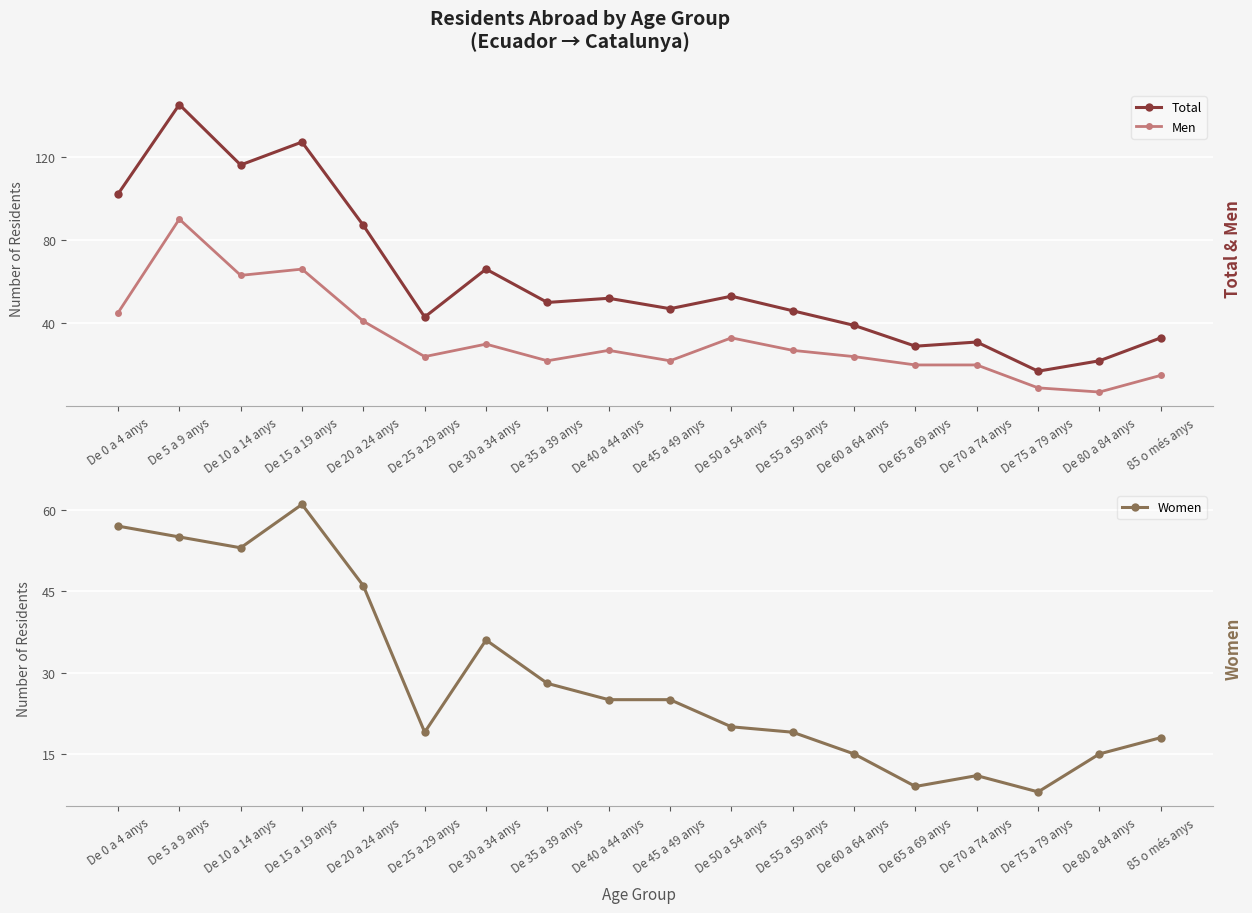

Which category has the highest value across all series?

De 5 a 9 anys